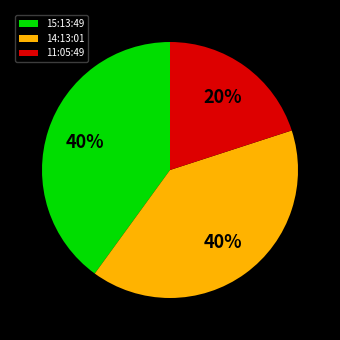

To the nearest percent, what is the difference between the largest and smallest slice percentages?

20%